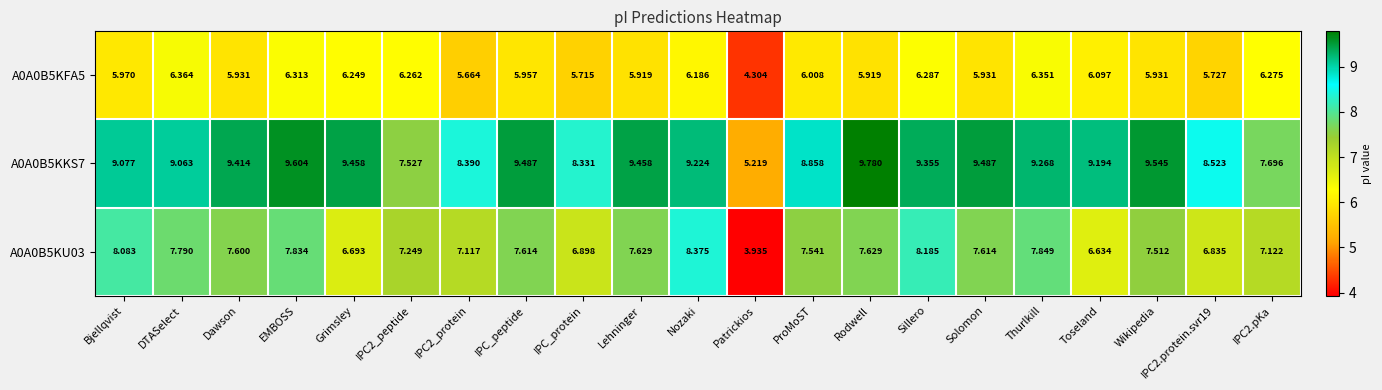

Between DTASelect and EMBOSS, which series saw the biggest shift?

A0A0B5KKS7